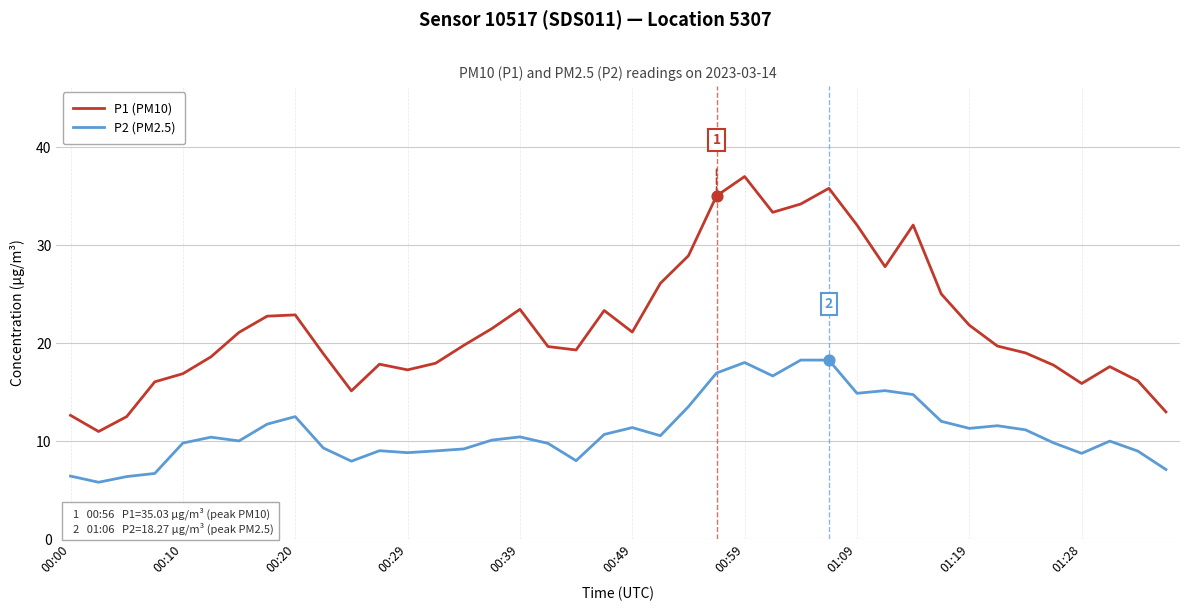

Which series has the largest total across all categories?

P1 (PM10)